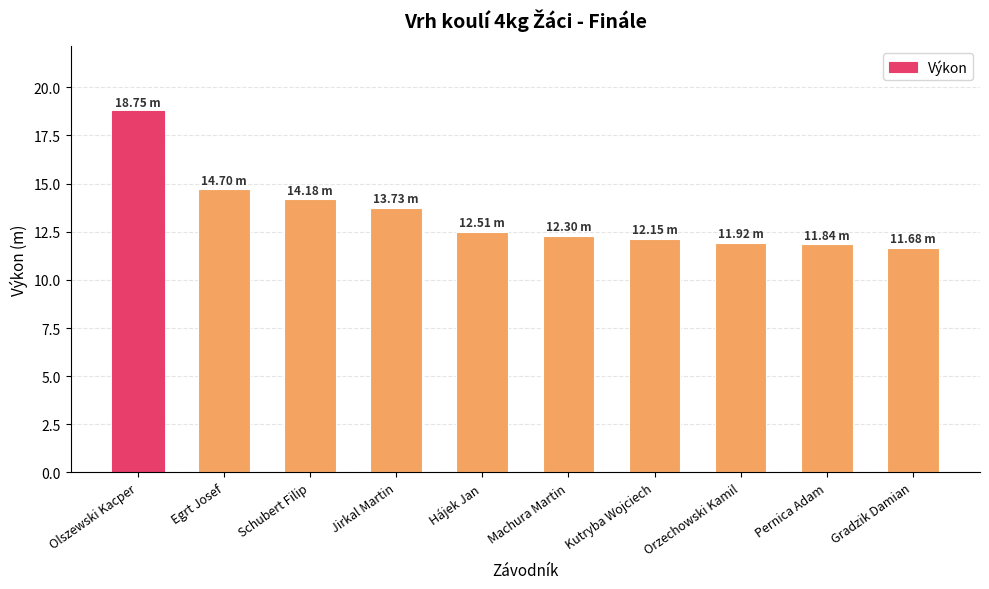

What is the change in value from Schubert Filip to Machura Martin?

-1.9